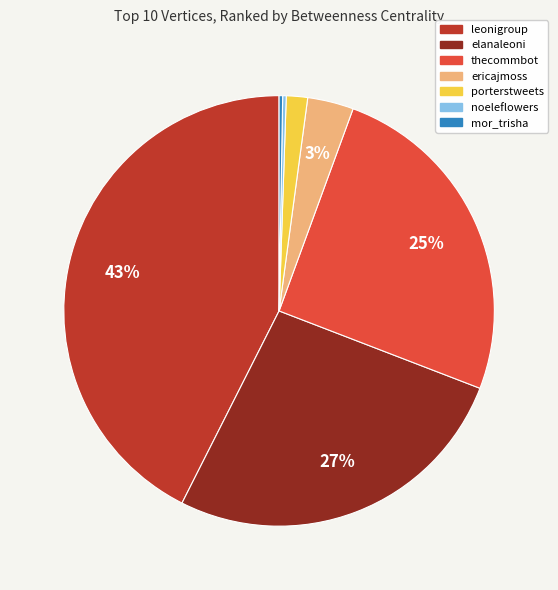

To the nearest percent, what is the combined percentage of porterstweets and ericajmoss?

5%